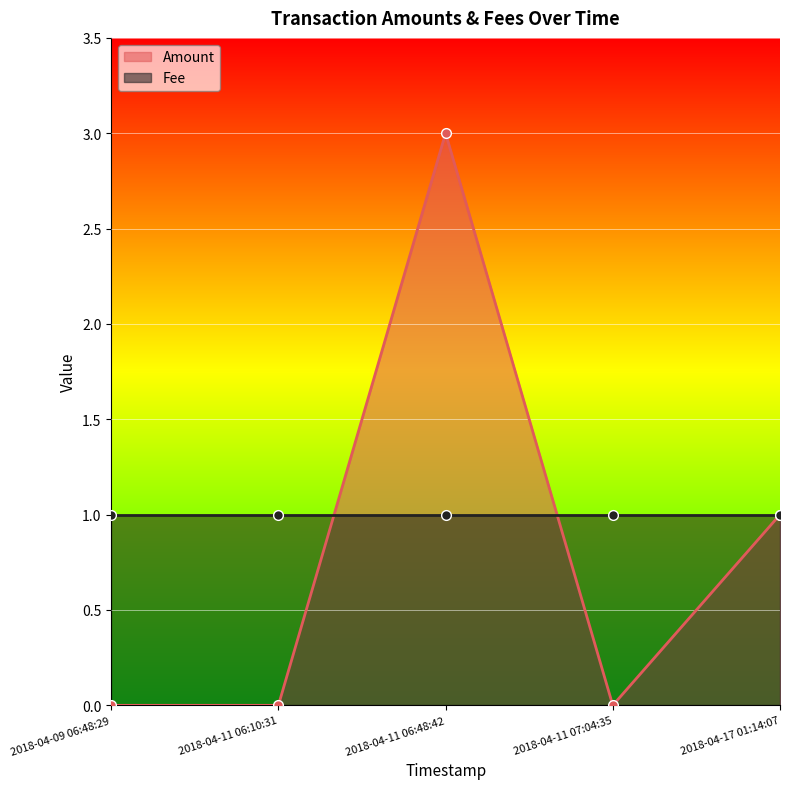

What is the change in value from 2018-04-11 06:48:42 to 2018-04-11 07:04:35?

-3